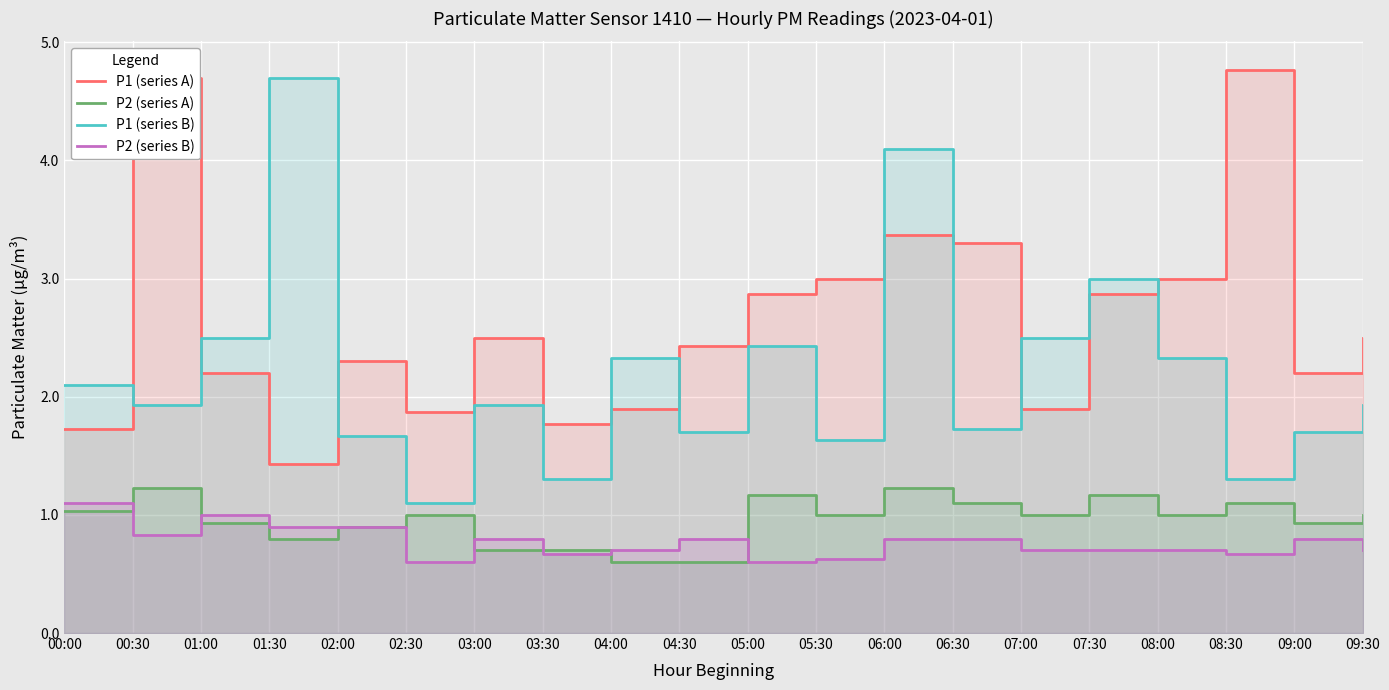

What is the difference between the maximum and minimum values in the P1 (series B) series?

3.6